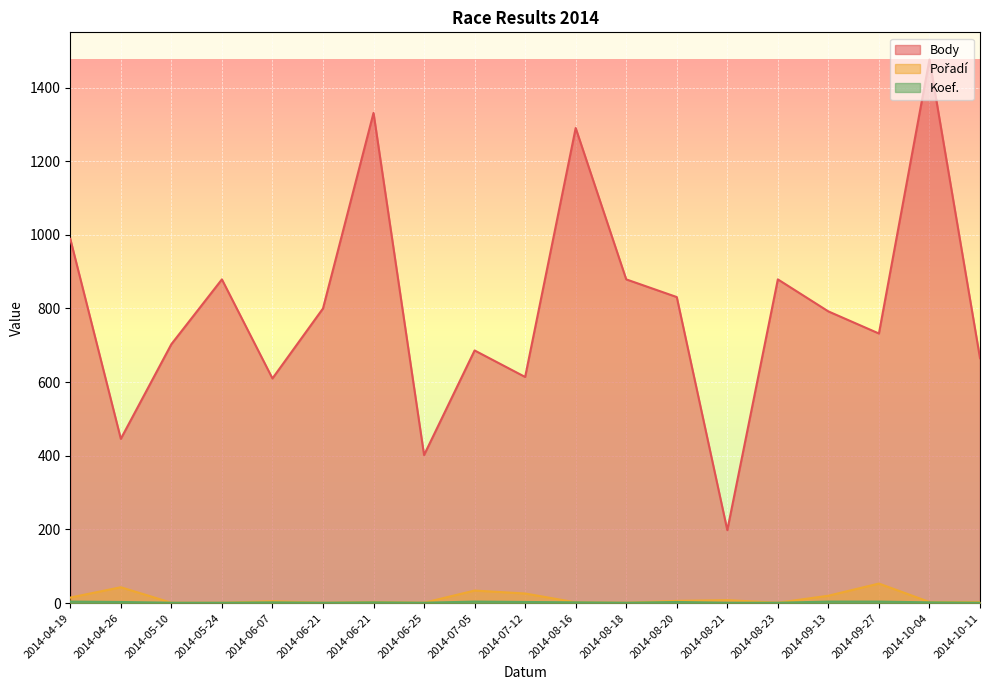

True or false: Koef. and Body intersect in this chart.

False